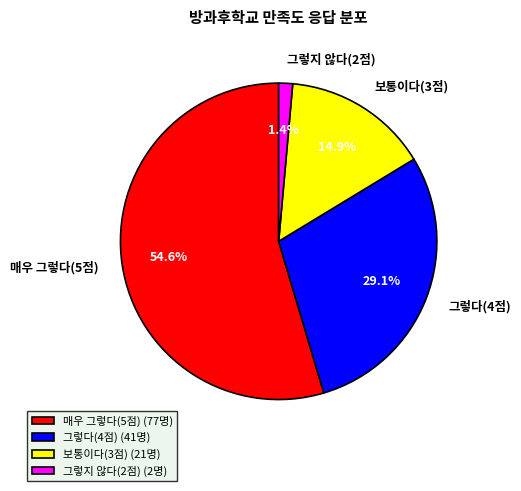

Between 보통이다(3점) and 매우 그렇다(5점), which is larger?

매우 그렇다(5점)